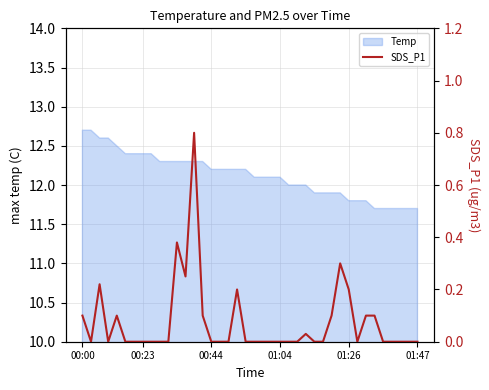

Between 17 and 36, which is larger?

17